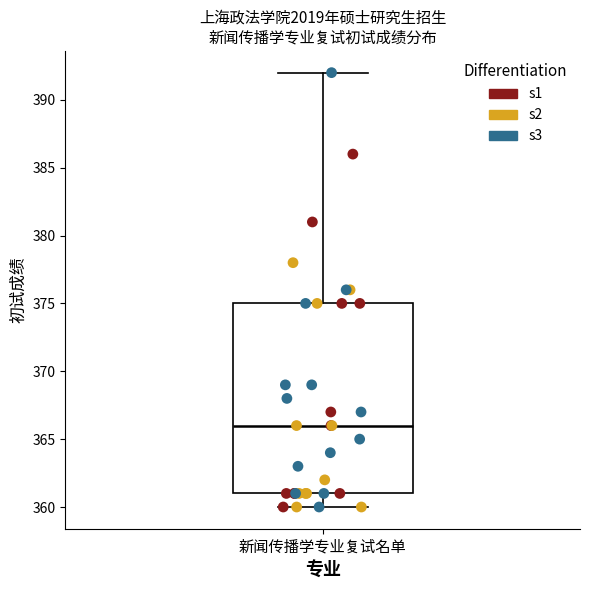

Where is the upper edge of the box for 新闻传播学专业复试名单 on the y-axis? The values are not printed on the chart, so give them approximately, as read against the axis.

375